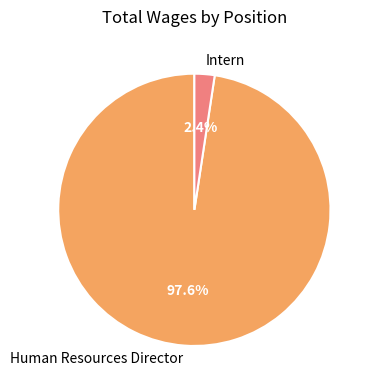

How many segments does this pie chart have?

2